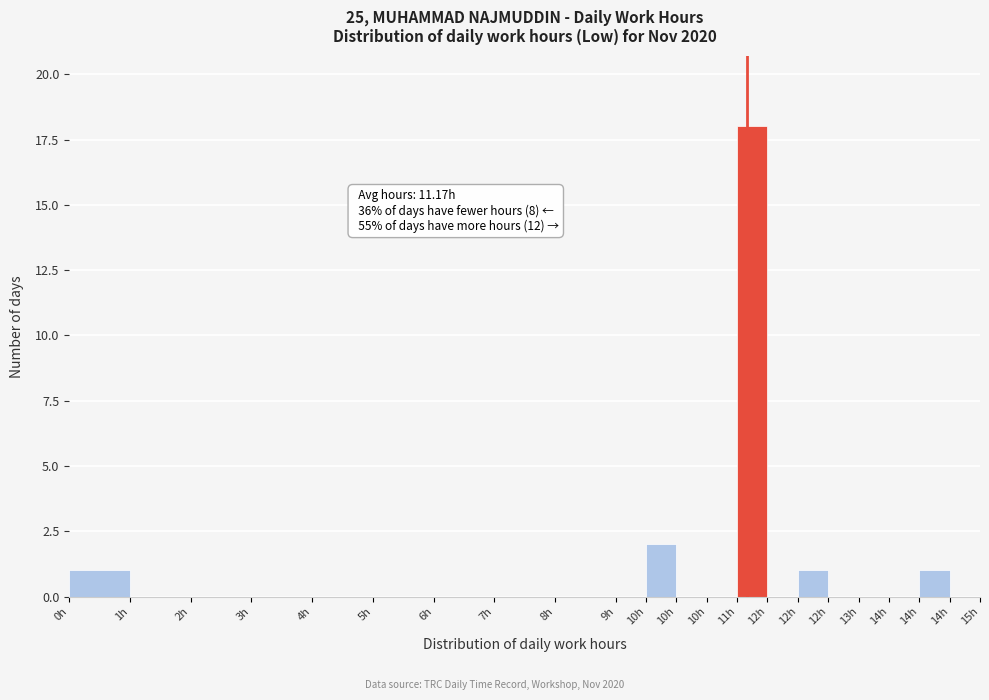

How many distinct data groups are displayed?

1